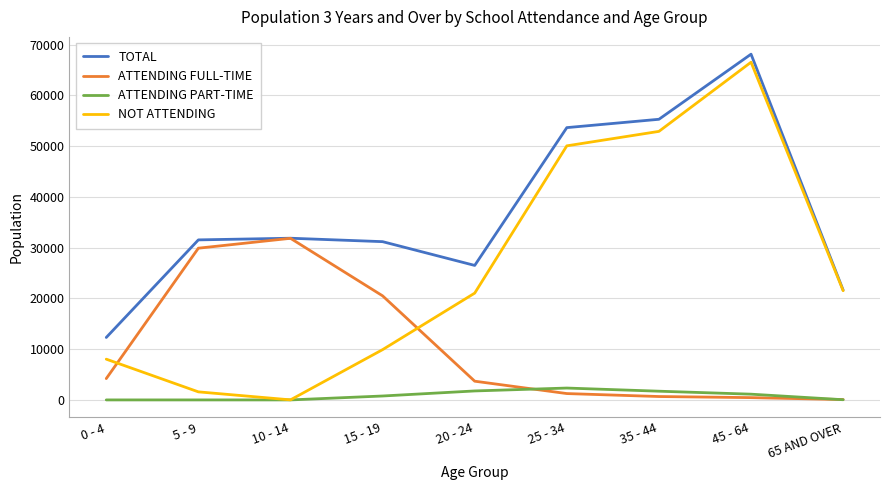

At which category does the chart reach its peak across all series?

45 - 64